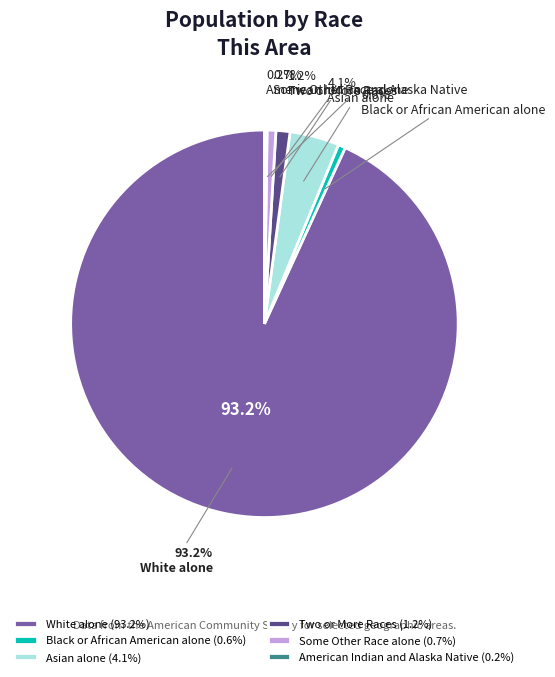

How many segments does this pie chart have?

6